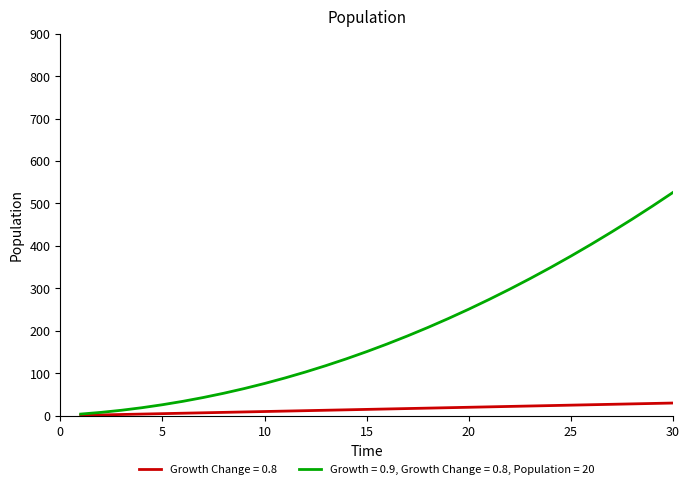

What is the greatest value displayed?

526